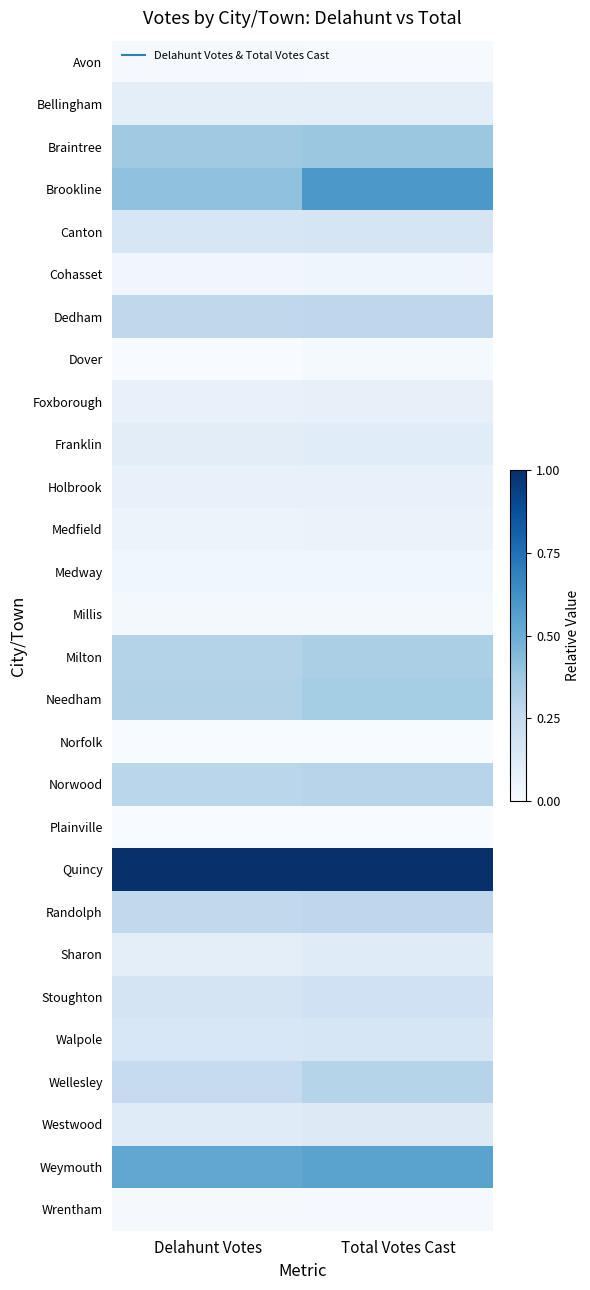

Reading left to right, extract all data points from this chart.

Avon: Delahunt Votes=0.0	Total Votes Cast=0.0
Bellingham: Delahunt Votes=0.1	Total Votes Cast=0.1
Braintree: Delahunt Votes=0.4	Total Votes Cast=0.4
Brookline: Delahunt Votes=0.4	Total Votes Cast=0.6
Canton: Delahunt Votes=0.2	Total Votes Cast=0.2
Cohasset: Delahunt Votes=0.0	Total Votes Cast=0.0
Dedham: Delahunt Votes=0.3	Total Votes Cast=0.3
Dover: Delahunt Votes=0.0	Total Votes Cast=0.0
Foxborough: Delahunt Votes=0.1	Total Votes Cast=0.1
Franklin: Delahunt Votes=0.1	Total Votes Cast=0.1
Holbrook: Delahunt Votes=0.1	Total Votes Cast=0.1
Medfield: Delahunt Votes=0.1	Total Votes Cast=0.1
Medway: Delahunt Votes=0.0	Total Votes Cast=0.0
Millis: Delahunt Votes=0.0	Total Votes Cast=0.0
Milton: Delahunt Votes=0.3	Total Votes Cast=0.3
Needham: Delahunt Votes=0.3	Total Votes Cast=0.4
Norfolk: Delahunt Votes=0.0	Total Votes Cast=0.0
Norwood: Delahunt Votes=0.3	Total Votes Cast=0.3
Plainville: Delahunt Votes=0.0	Total Votes Cast=0.0
Quincy: Delahunt Votes=1.0	Total Votes Cast=1.0
Randolph: Delahunt Votes=0.3	Total Votes Cast=0.3
Sharon: Delahunt Votes=0.1	Total Votes Cast=0.1
Stoughton: Delahunt Votes=0.2	Total Votes Cast=0.2
Walpole: Delahunt Votes=0.2	Total Votes Cast=0.2
Wellesley: Delahunt Votes=0.2	Total Votes Cast=0.3
Westwood: Delahunt Votes=0.1	Total Votes Cast=0.1
Weymouth: Delahunt Votes=0.5	Total Votes Cast=0.5
Wrentham: Delahunt Votes=0.0	Total Votes Cast=0.0